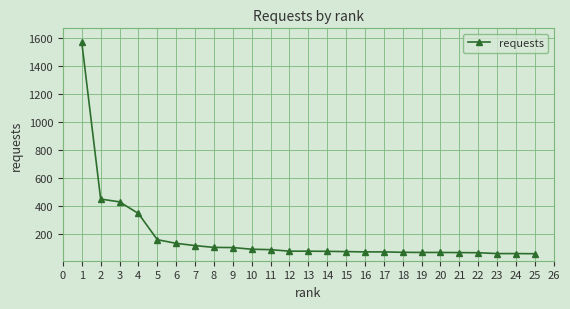

What is the minimum value shown in the chart?

60